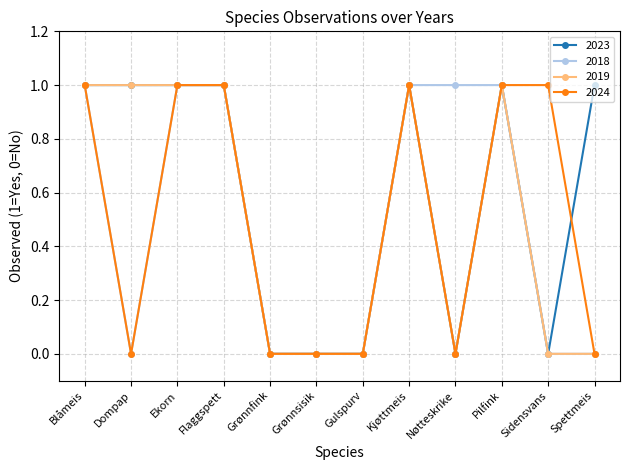

True or false: 2023 has more than 0 interior local peaks.

True